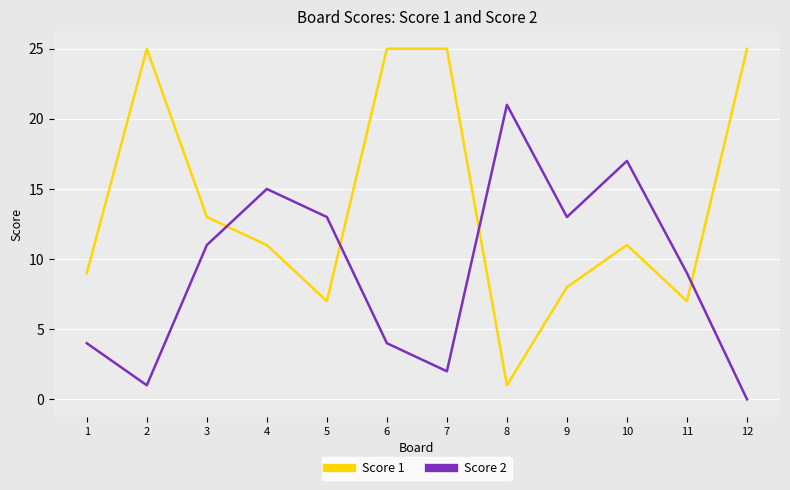

What is the difference between the maximum and minimum values in the Score 1 series?

24